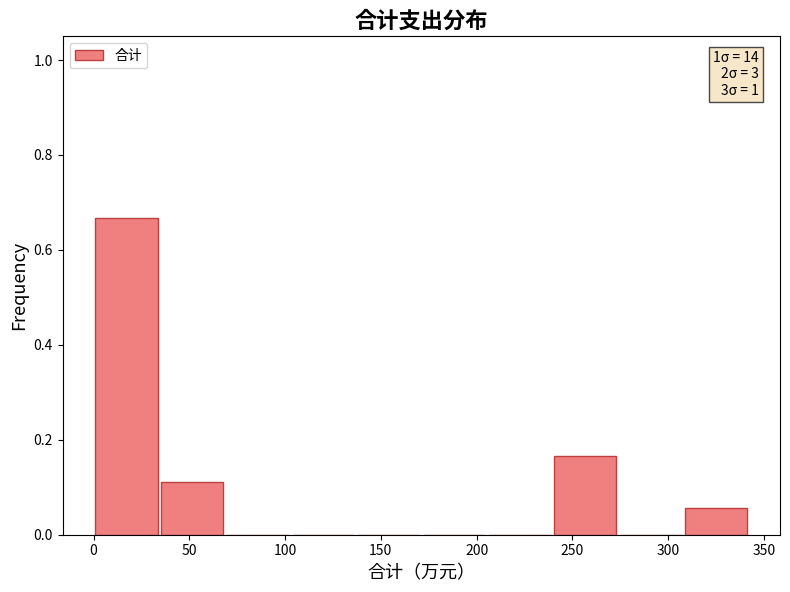

Over which range of the x-axis is the bar tallest?

0 to 35